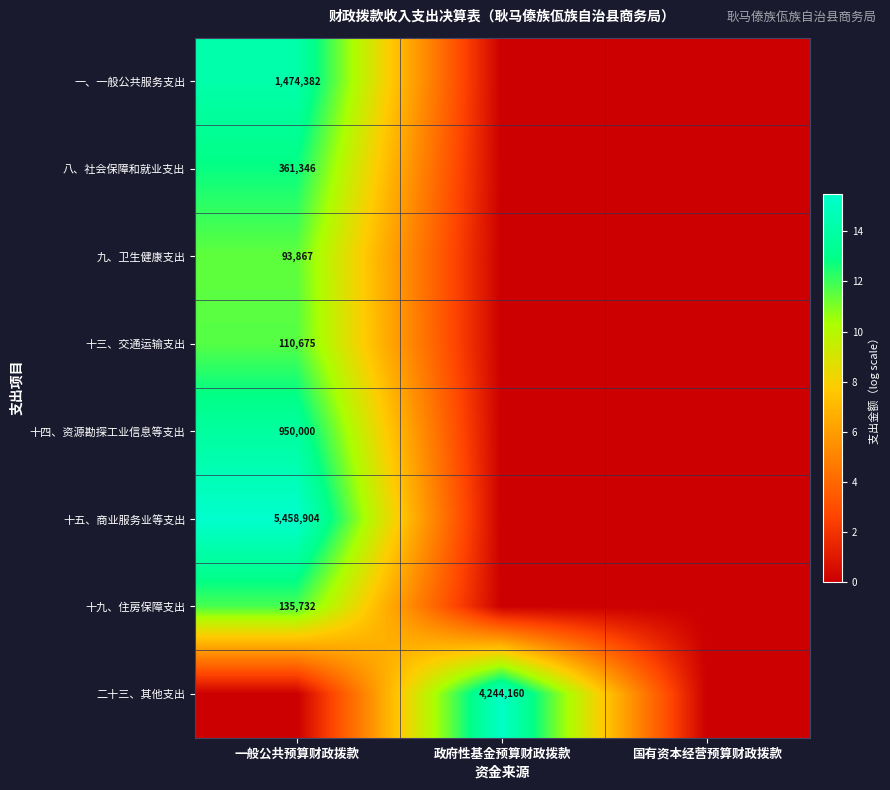

Which label corresponds to the largest value in the chart?

一般公共预算财政拨款